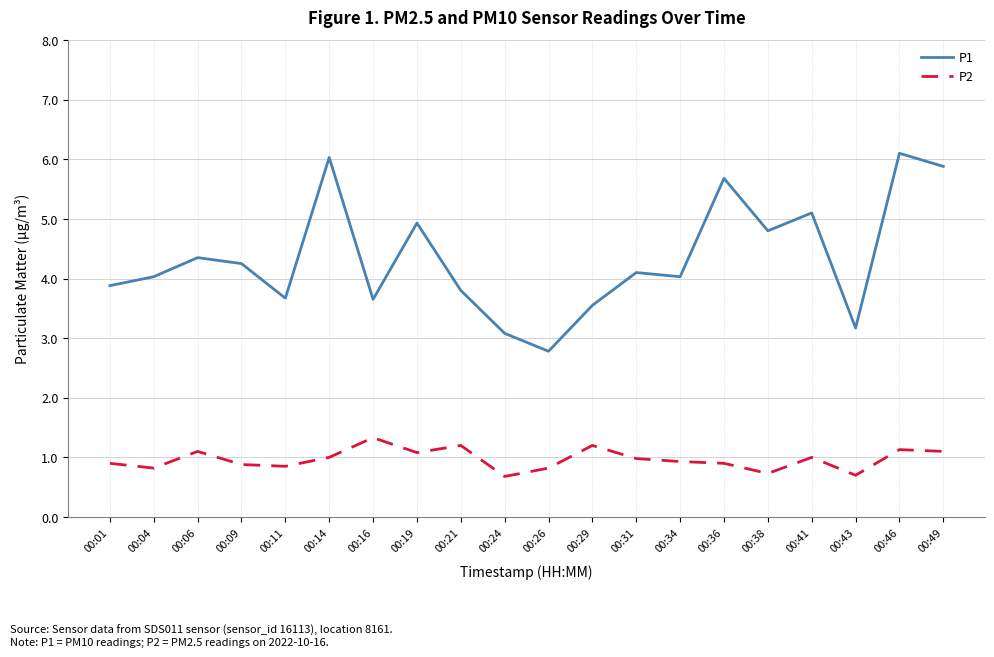

Is this an area chart (filled region under the line)?

No